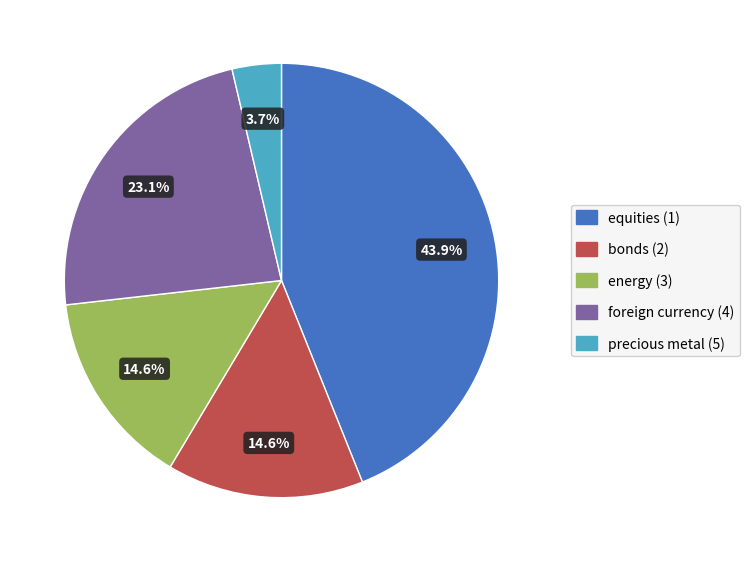

What percentage do energy (3) and equities (1) together represent?

58.6%